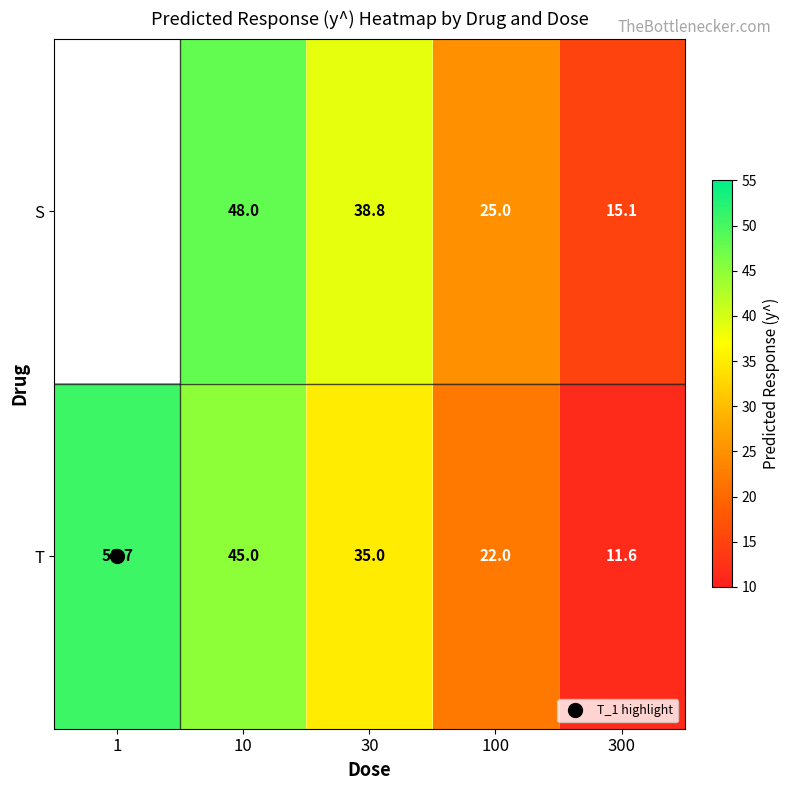

What value does the S series have at 300?

15.1